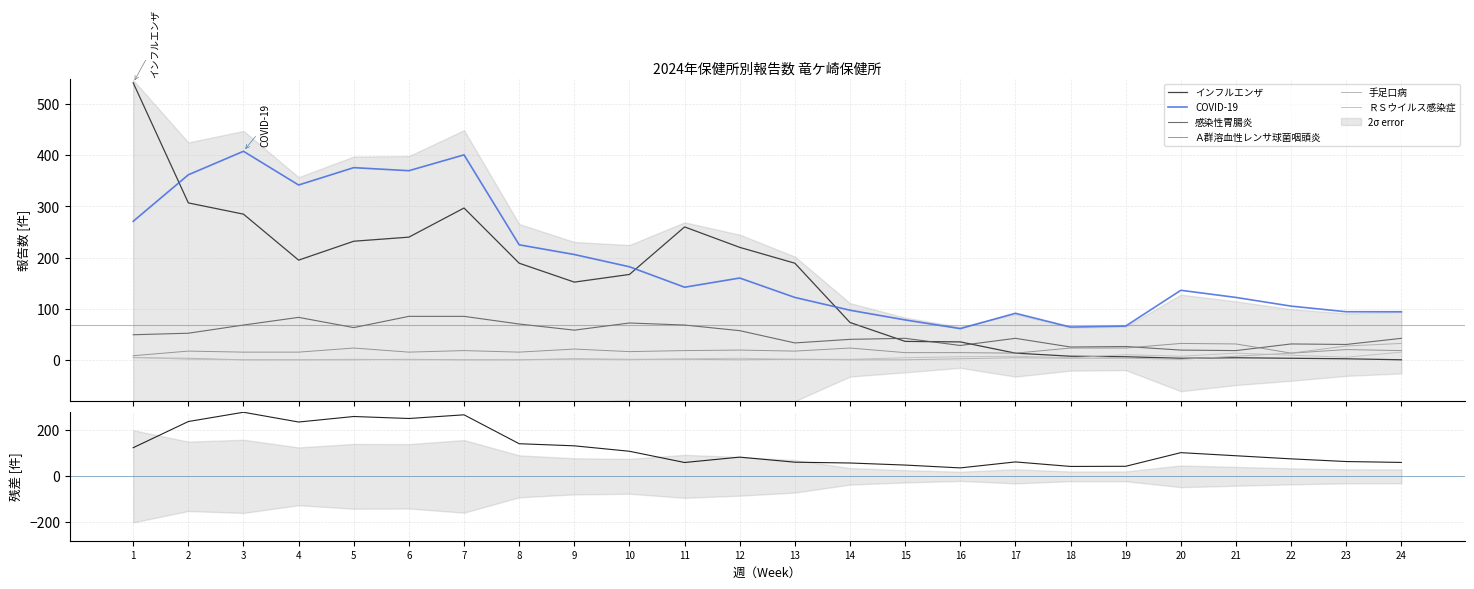

Reading left to right, list all the values displayed in this chart.

インフルエンザ: 542	307	285	195	232	240	297	189	152	167	260	220	189	73	36	35	13	7	6	3	4	3	2	0
COVID-19: 271	362	408	342	376	370	401	225	206	182	142	160	122	97	78	61	91	64	66	136	122	105	94	94
感染性胃腸炎: 49	52	68	83	63	85	85	70	58	72	68	57	33	40	42	28	42	25	26	19	18	31	30	42
Ａ群溶血性レンサ球菌咽頭炎: 8	17	15	15	23	15	18	15	21	16	18	19	17	23	14	14	13	23	23	32	31	13	20	18
手足口病: 4	3	0	0	0	1	0	0	2	1	1	0	1	0	0	2	4	3	3	1	7	13	27	32
ＲＳウイルス感染症: 5	1	0	0	1	0	0	0	1	0	2	3	1	1	4	6	7	4	10	7	13	9	5	15